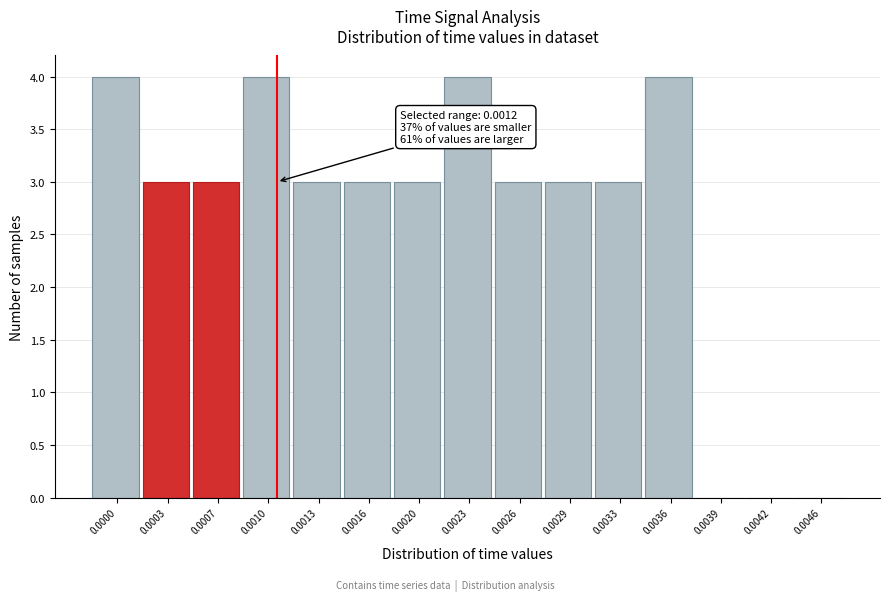

Reading right to left, what are all the values shown in this chart?

0.0046=0	0.0042=0	0.0039=0	0.0036=4	0.0033=3	0.0029=3	0.0026=3	0.0023=4	0.0020=3	0.0016=3	0.0013=3	0.0010=4	0.0007=3	0.0003=3	0.0000=4